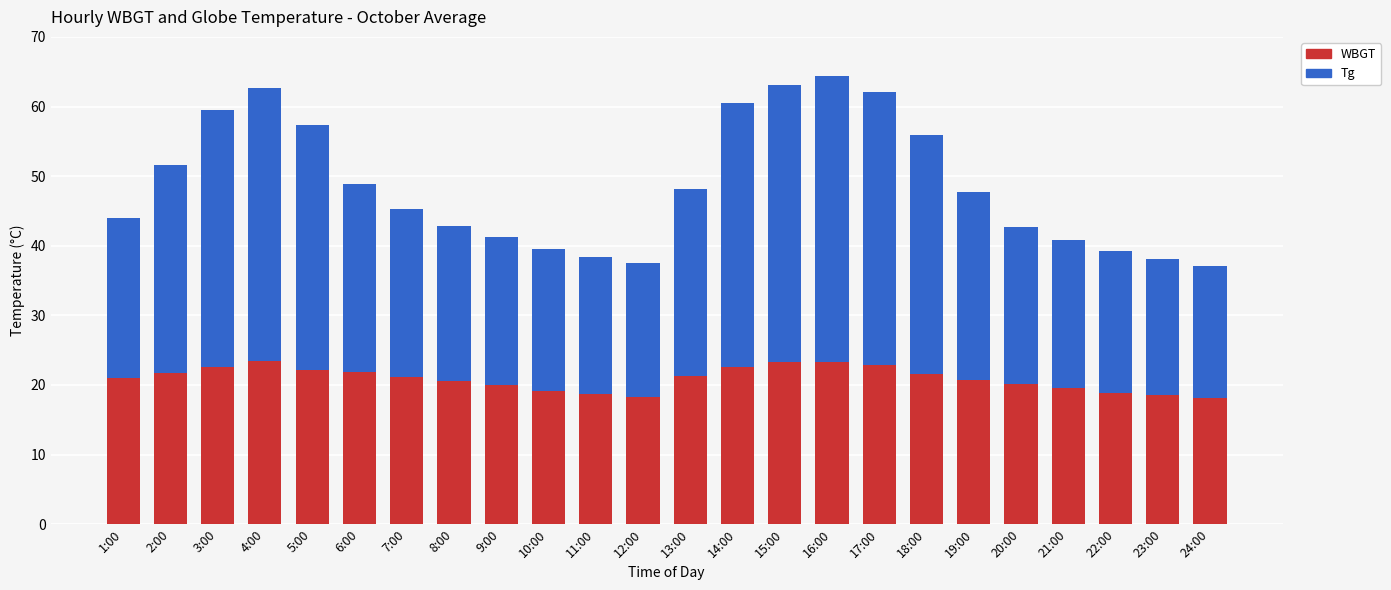

What is the maximum value for WBGT?

23.4